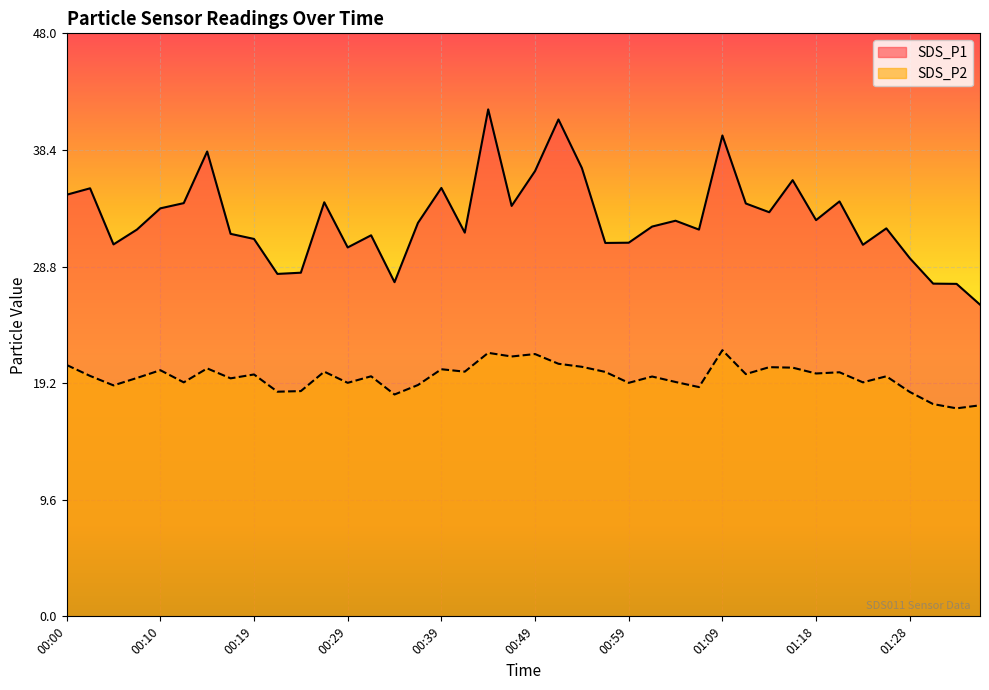

True or false: SDS_P1 has more than 2 interior local peaks.

True